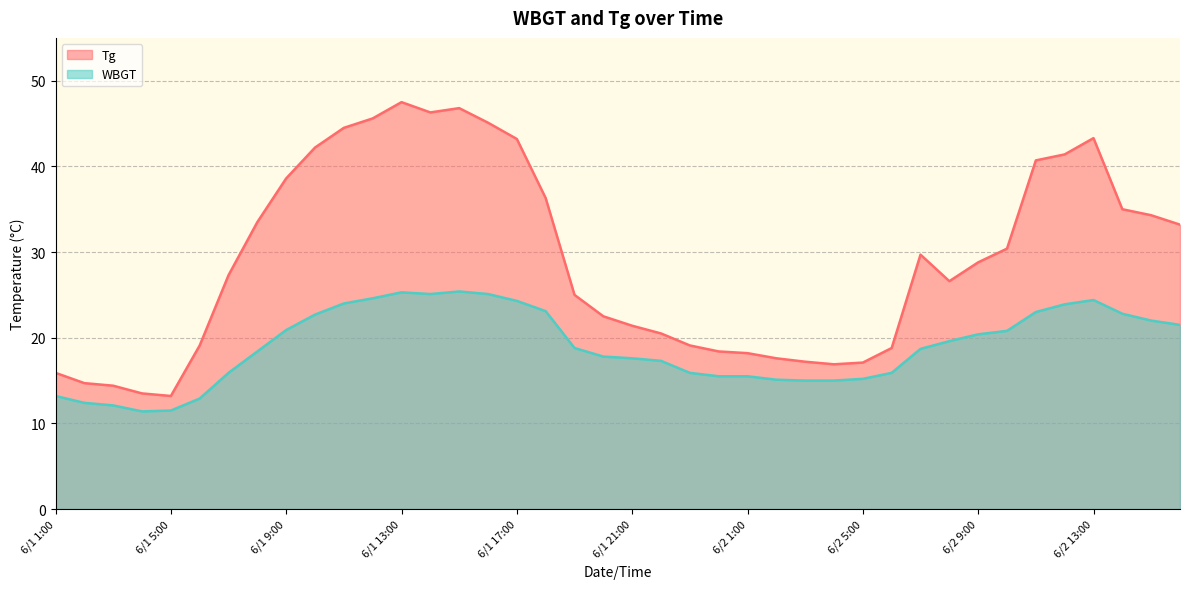

How many distinct data groups are displayed?

2